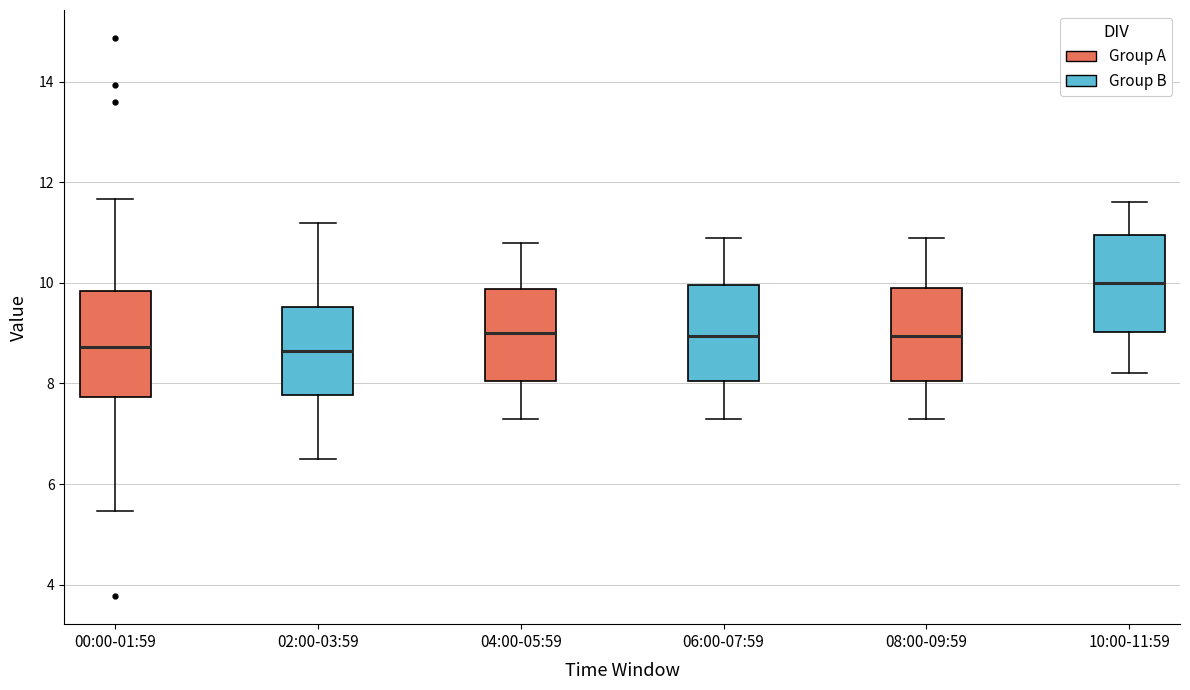

Reading left to right, transcribe this box plot: for each box, give where its median line is, the range the box spans, and where its two whiskers end, as read against the y-axis. The values are not printed on the chart, so give them approximately, as read against the axis.

00:00-01:59: median 8.8, box 7.8 to 9.8, whiskers 5.4 to 11.6
02:00-03:59: median 8.6, box 7.8 to 9.6, whiskers 6.6 to 11.2
04:00-05:59: median 9.0, box 8.0 to 9.8, whiskers 7.4 to 10.8
06:00-07:59: median 9.0, box 8.0 to 10.0, whiskers 7.4 to 11.0
08:00-09:59: median 9.0, box 8.0 to 10.0, whiskers 7.4 to 11.0
10:00-11:59: median 10.0, box 9.0 to 11.0, whiskers 8.2 to 11.6